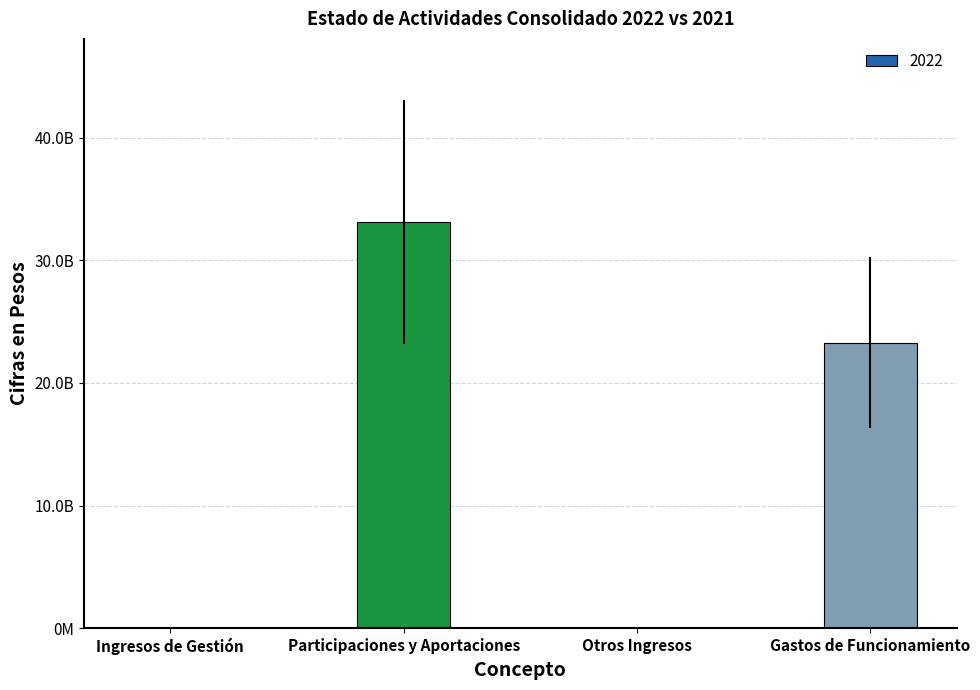

What is the change in value from Participaciones y Aportaciones to Gastos de Funcionamiento?

-9863710189